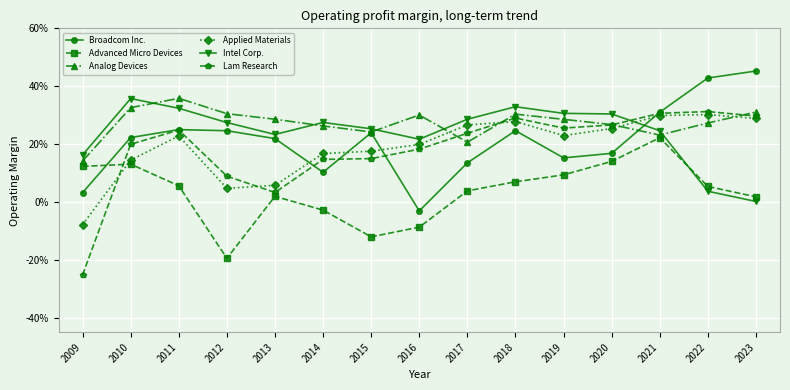

True or false: Lam Research has a value of 0.2 at 2016.

True